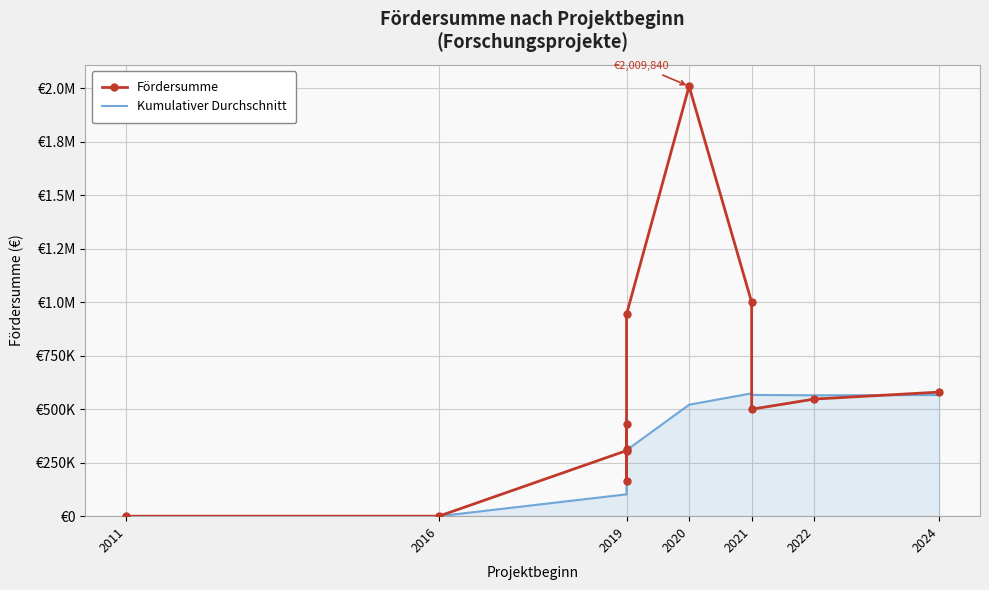

Is it true that Fördersumme equals 77515.4 at 2019?

False